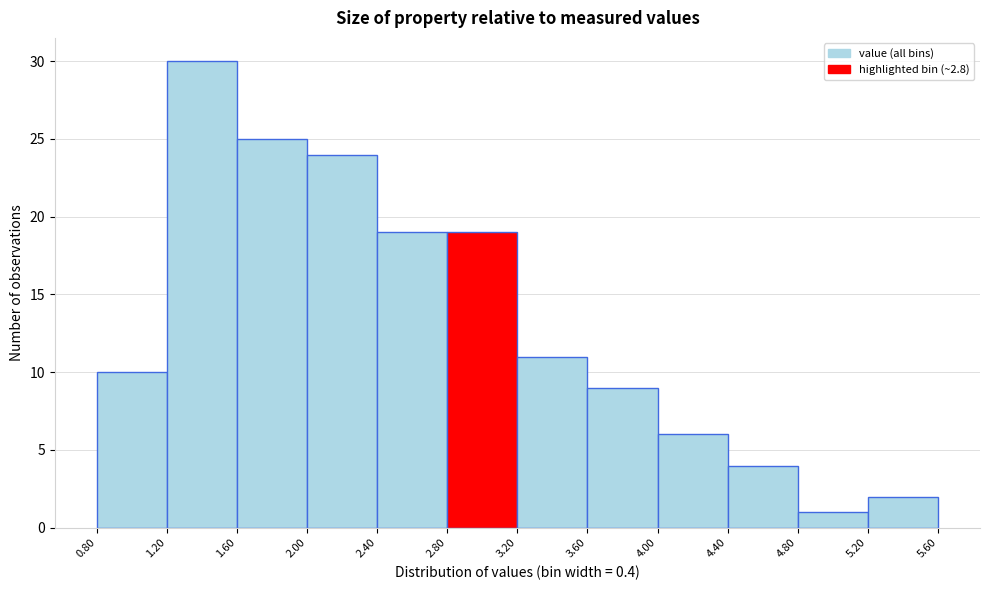

Reading left to right, transcribe this chart: for each bar, give the range it covers on the x-axis and its height. The values are not printed on the chart, so give them approximately, as read against the axis.

0.80 to 1.20: 10
1.20 to 1.60: 30
1.60 to 2.00: 25
2.00 to 2.40: 24
2.40 to 2.80: 19
2.80 to 3.20: 19
3.20 to 3.60: 11
3.60 to 4.00: 9
4.00 to 4.40: 6
4.40 to 4.80: 4
4.80 to 5.20: 1
5.20 to 5.60: 2